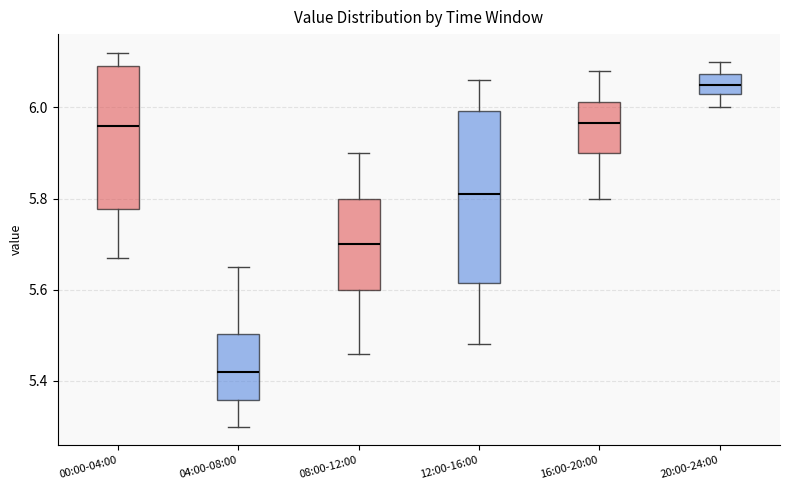

Comparing the boxes themselves (not the whiskers), which one is the tallest?

12:00-16:00